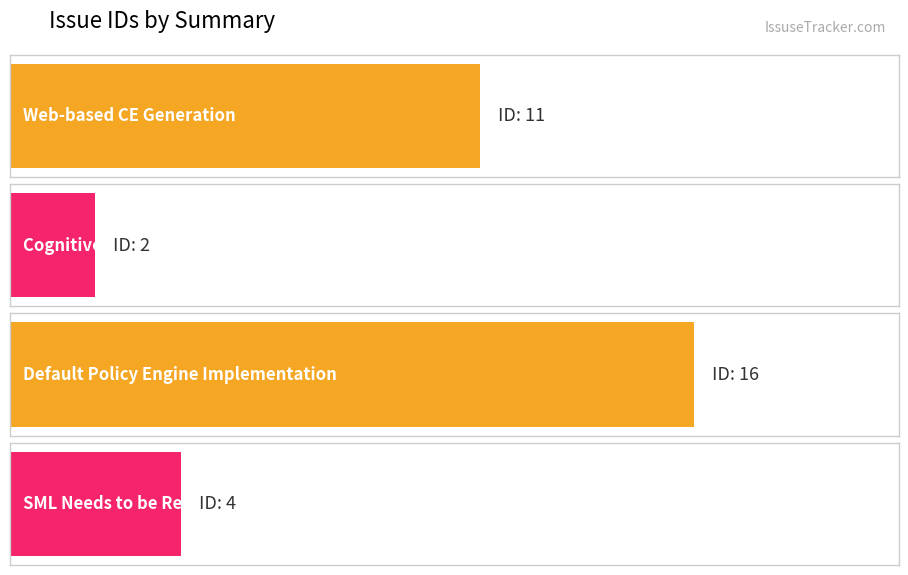

How many distinct data groups are displayed?

1